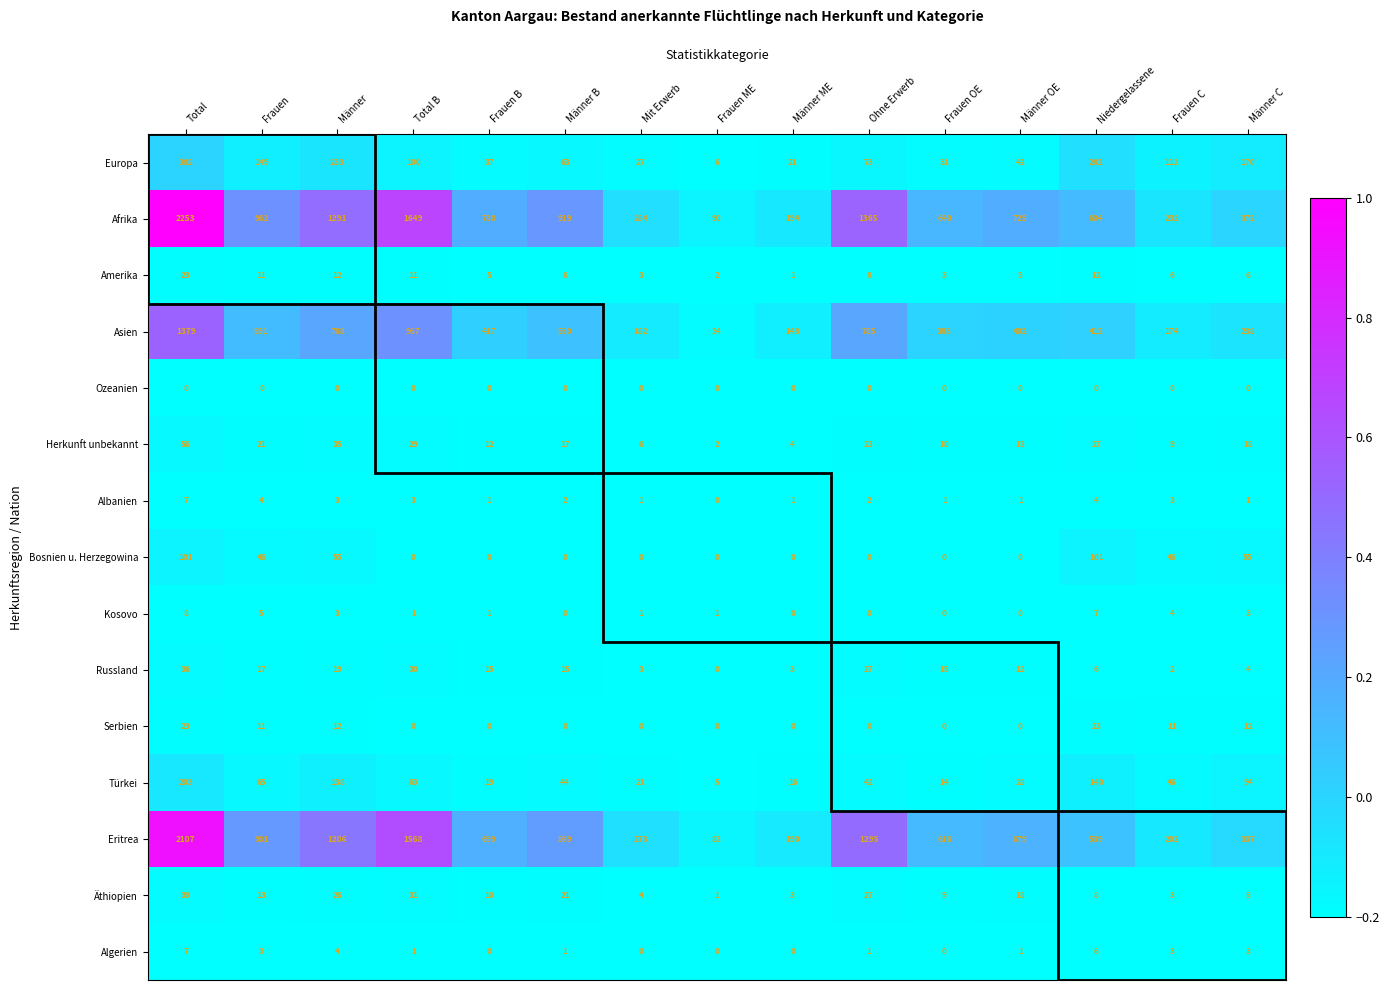

What is the total value across all series at Frauen?

2799